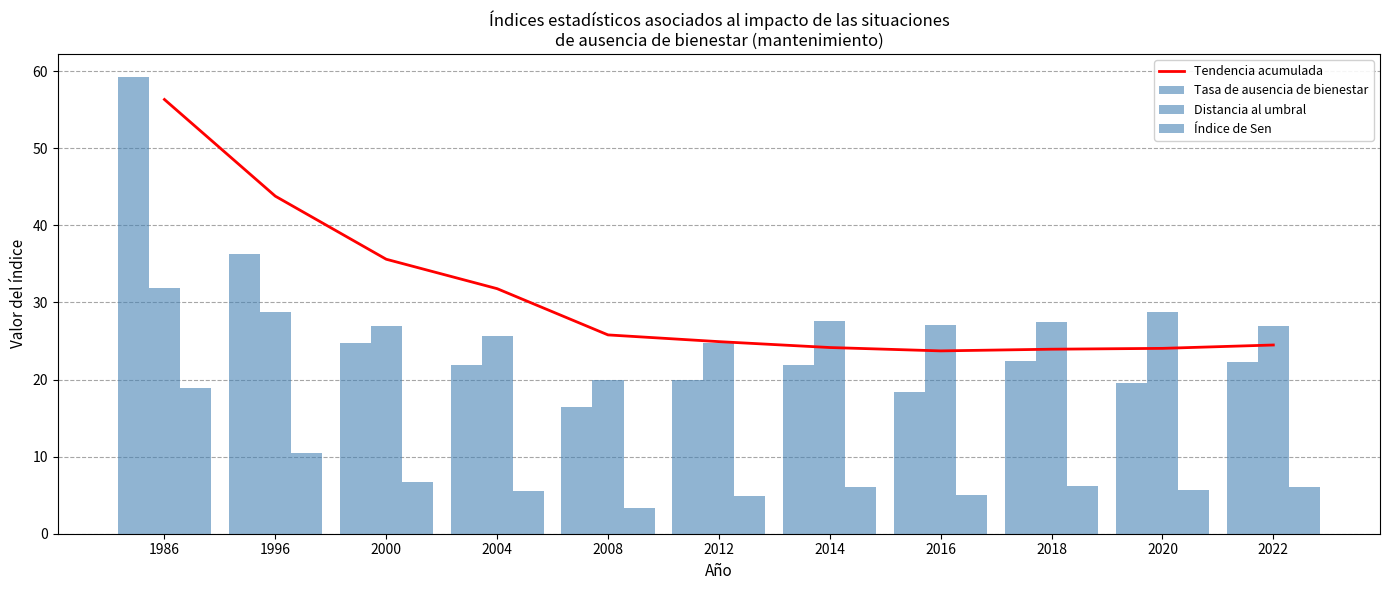

Reading right to left, list all the values displayed in this chart.

Tendencia acumulada: 2022=24.5	2020=24.0	2018=23.9	2016=23.7	2014=24.2	2012=24.9	2008=25.8	2004=31.8	2000=35.6	1996=43.8	1986=56.3
Tasa de ausencia de bienestar: 2022=22.3	2020=19.6	2018=22.4	2016=18.4	2014=21.9	2012=19.9	2008=16.4	2004=21.9	2000=24.7	1996=36.3	1986=59.3
Distancia al umbral: 2022=26.9	2020=28.8	2018=27.5	2016=27.0	2014=27.6	2012=24.7	2008=20.0	2004=25.6	2000=27.0	1996=28.8	1986=31.9
Índice de Sen: 2022=6.0	2020=5.6	2018=6.2	2016=5.0	2014=6.1	2012=4.9	2008=3.3	2004=5.6	2000=6.7	1996=10.5	1986=18.9